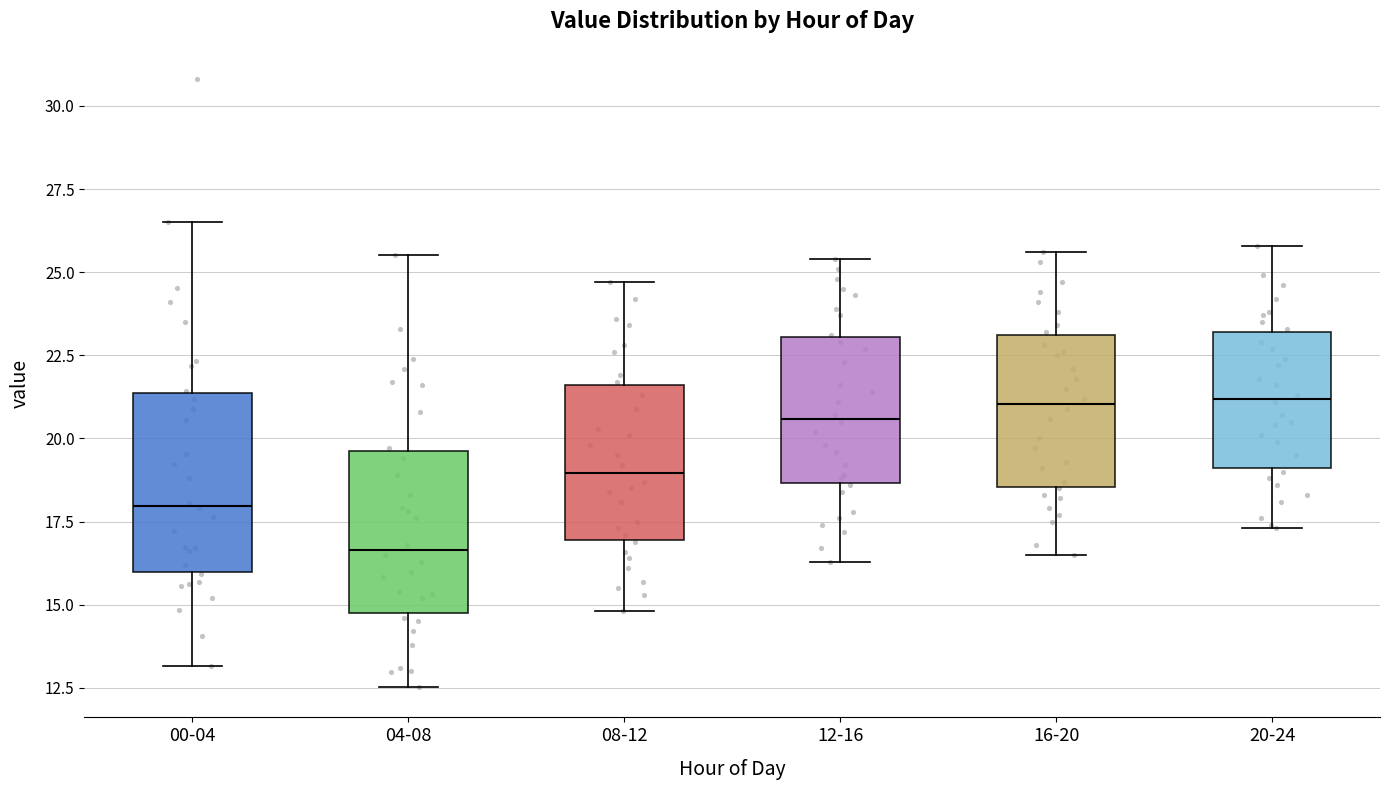

Comparing the boxes themselves (not the whiskers), which one is the tallest?

00-04